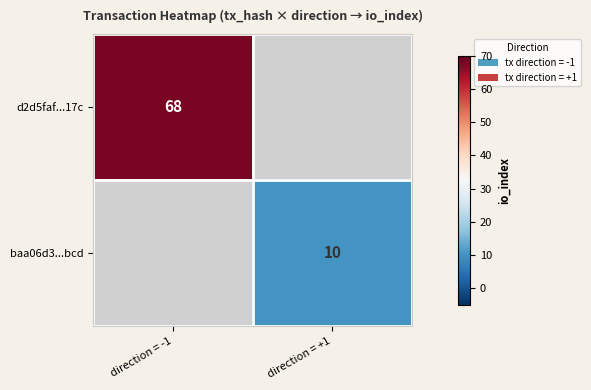

True or false: d2d5faf...17c has a value of 43 at direction = -1.

False